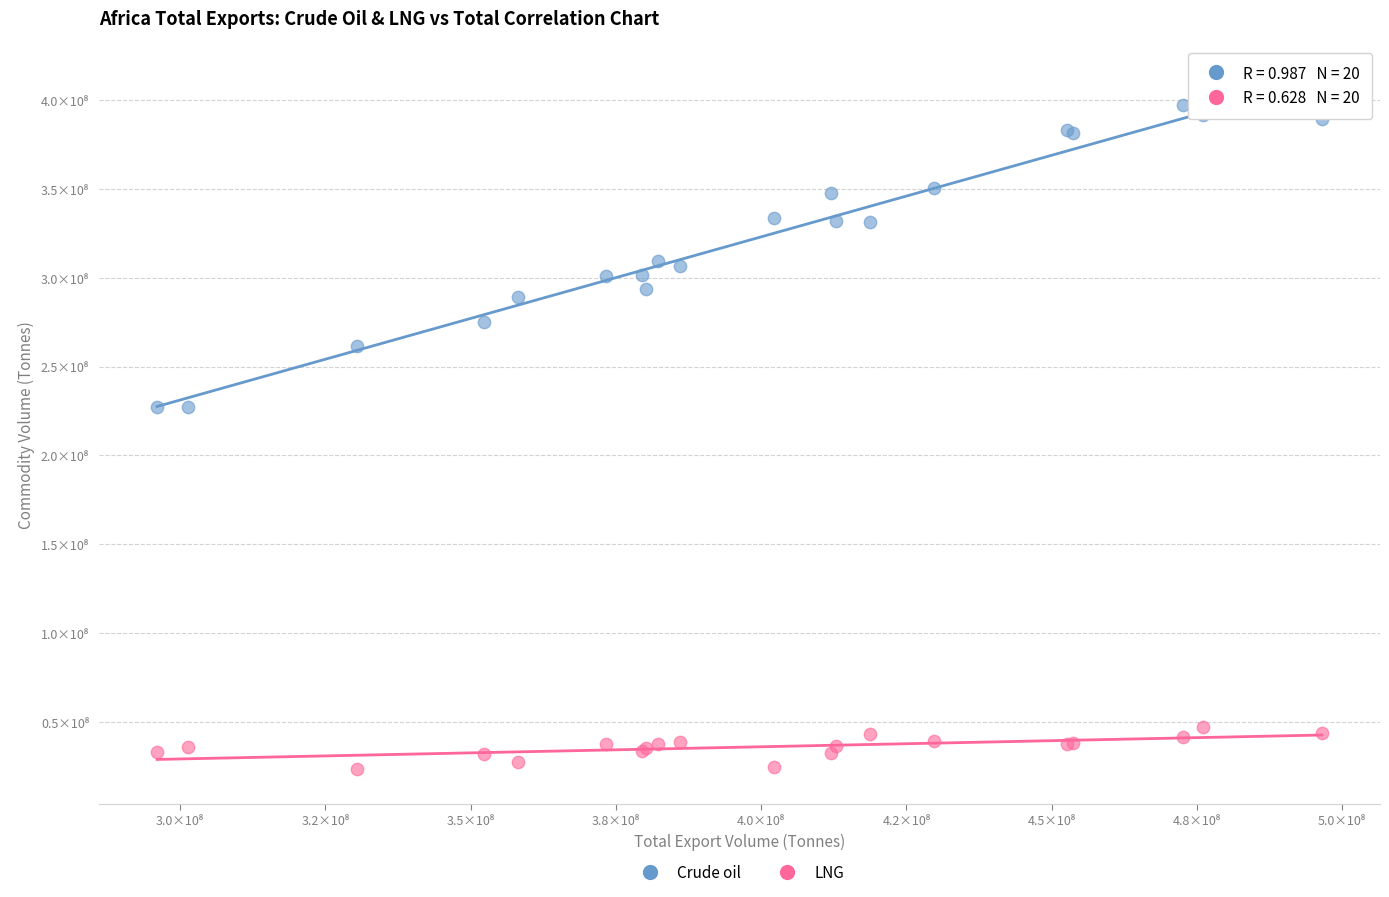

Which series has the widest spread of Y values?

Crude oil